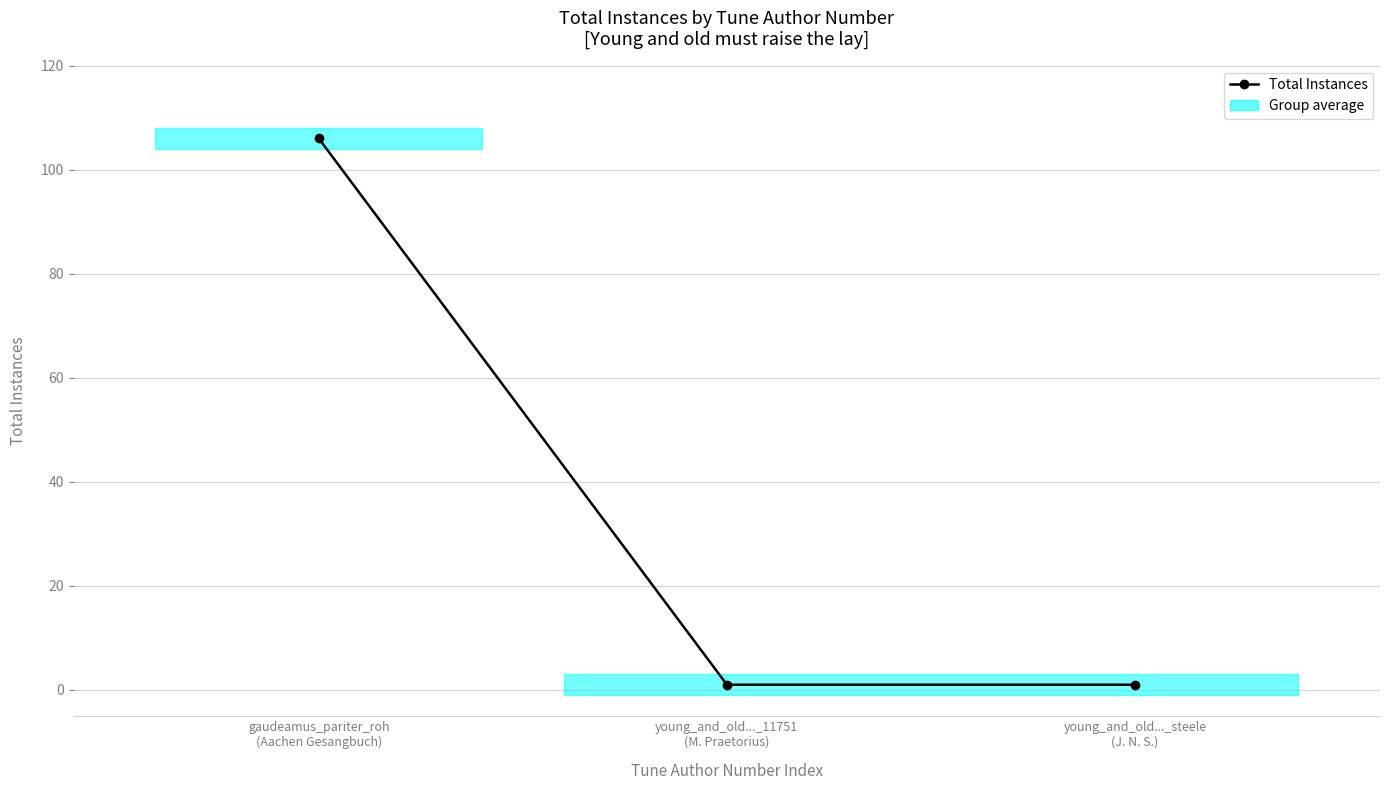

Reading left to right, list all the values displayed in this chart.

106	1	1